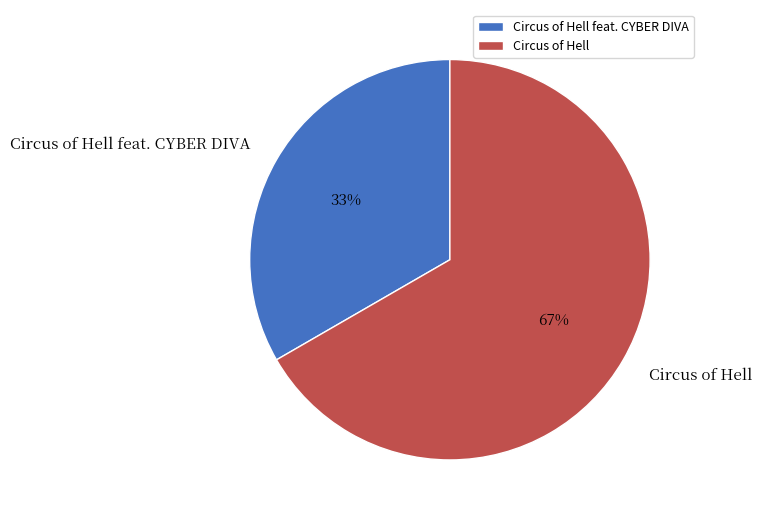

Is it true that Circus of Hell is 53% of the pie?

False